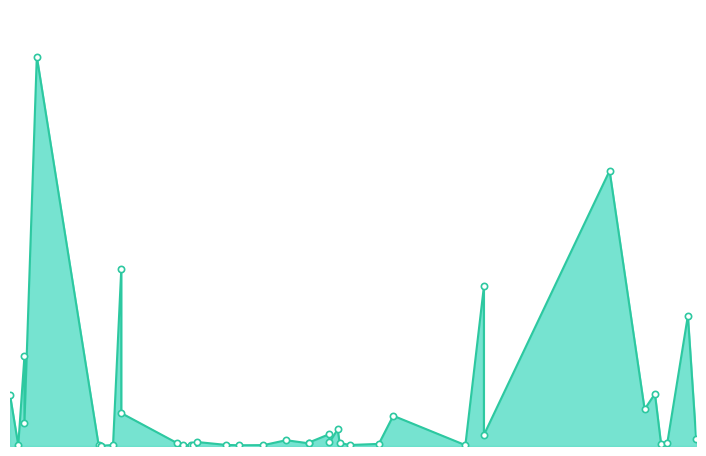

How many data points are above 3973?

20